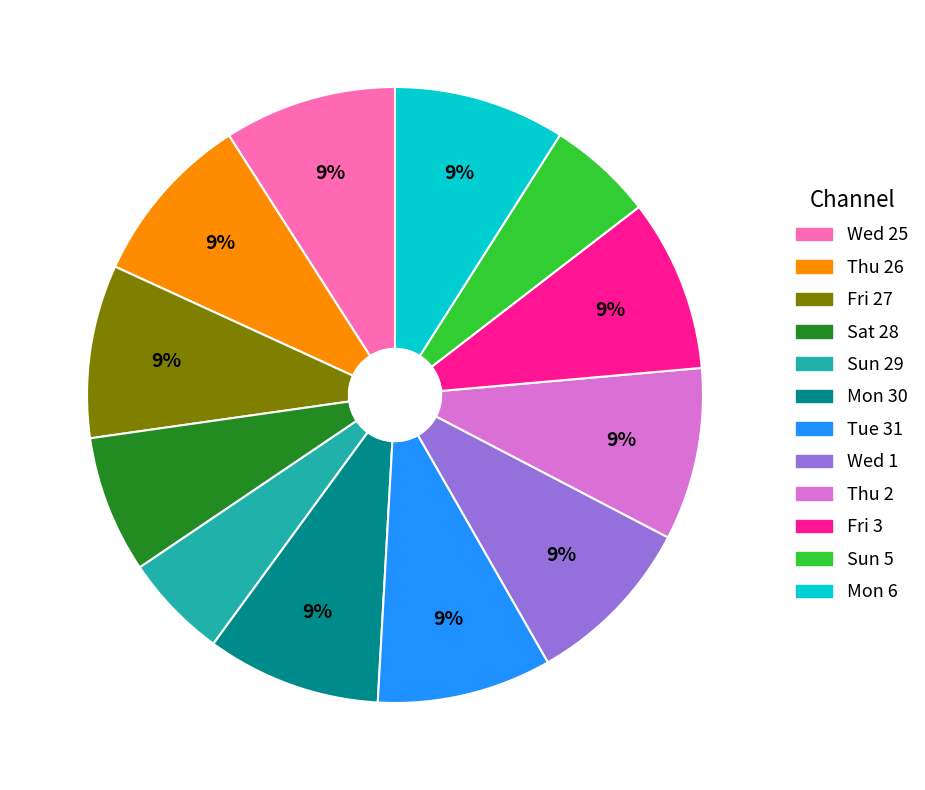

Does any single category account for the majority?

No